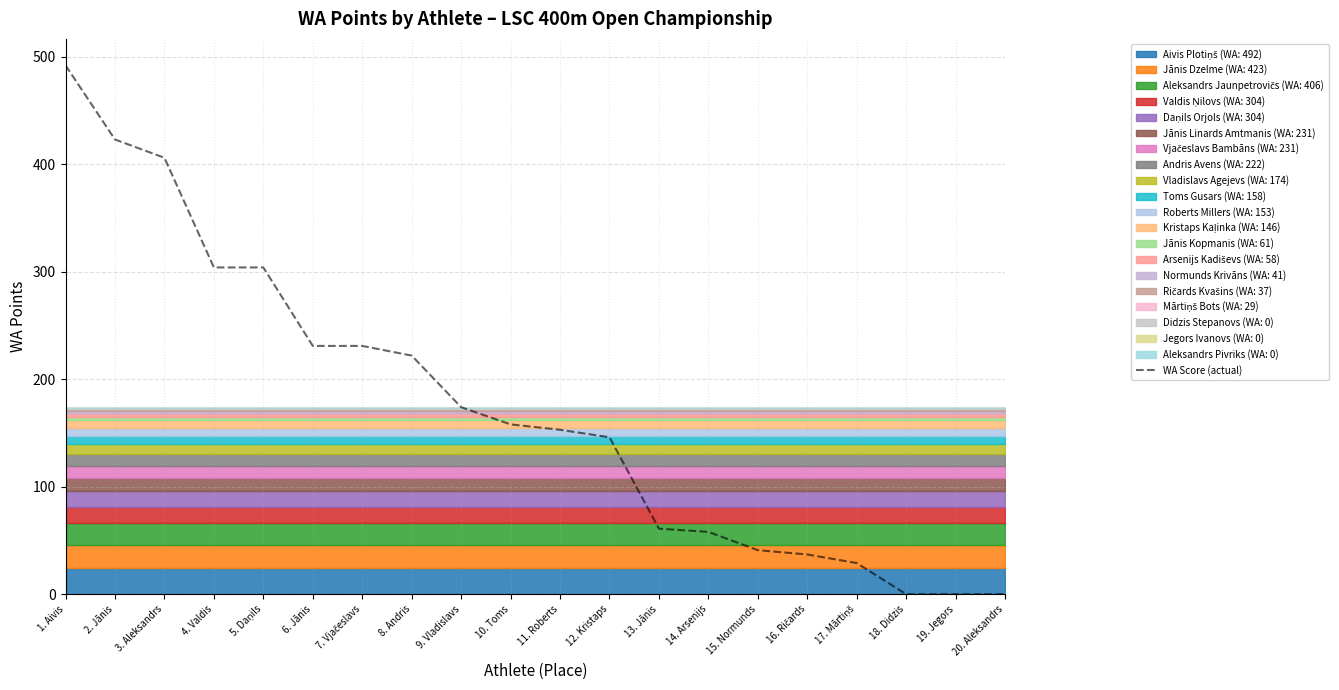

What is the difference between the values at 8. Andris and 5. Daņils?

82